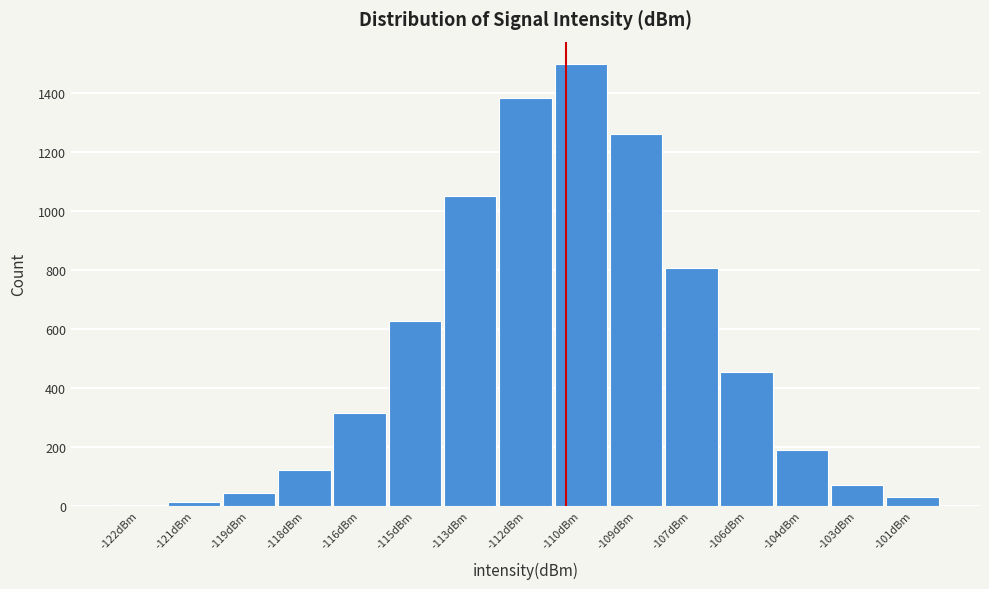

Reading left to right, list all the values displayed in this chart.

-122dBm=2	-121dBm=11	-119dBm=44	-118dBm=119	-116dBm=315	-115dBm=625	-113dBm=1049	-112dBm=1383	-110dBm=1498	-109dBm=1260	-107dBm=806	-106dBm=454	-104dBm=190	-103dBm=70	-101dBm=28